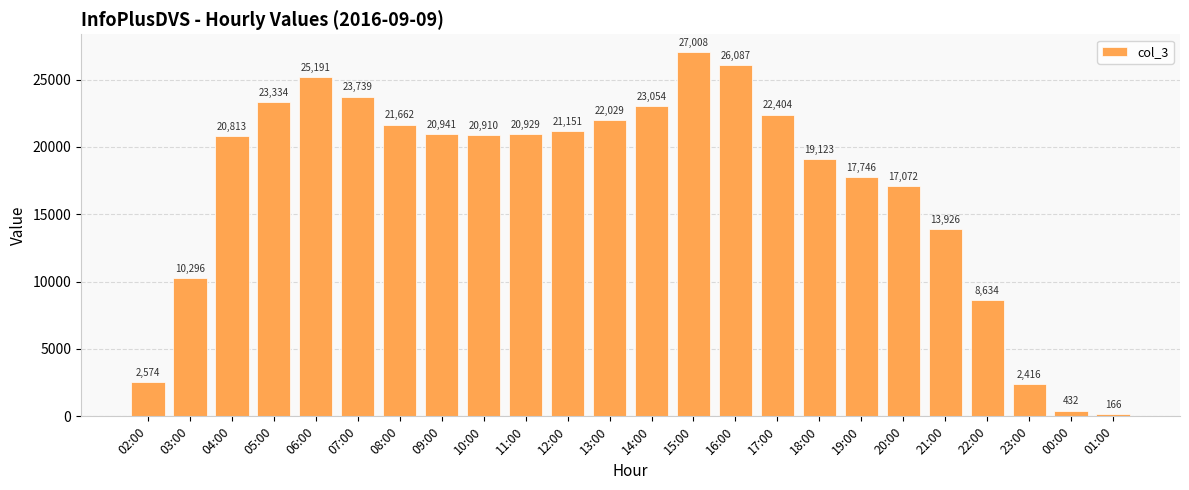

What is the value of the 19th bar from the left?

17072